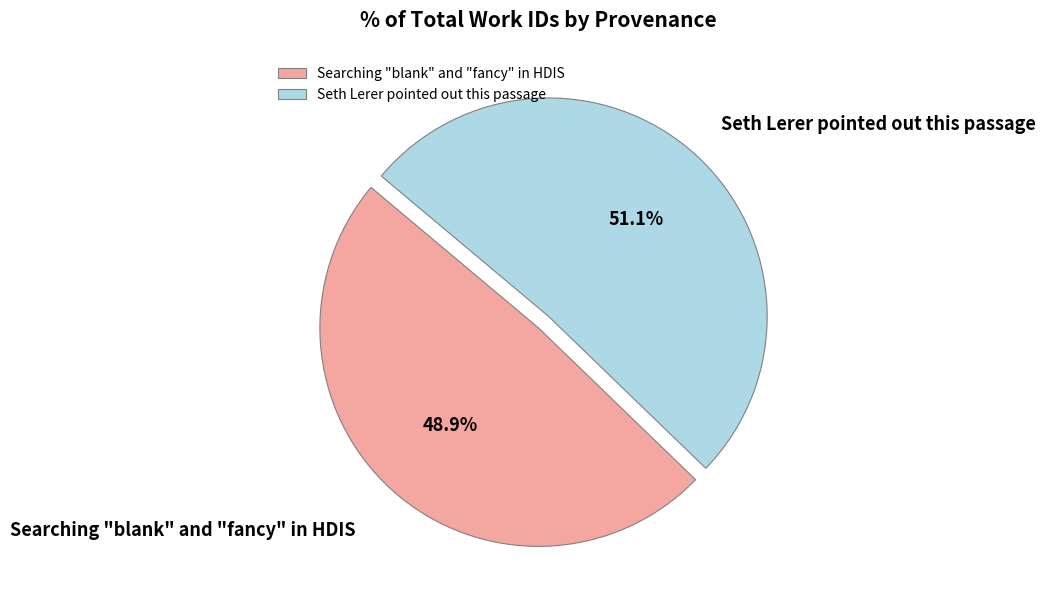

Approximately how many times larger is the value at Searching "blank" and "fancy" in HDIS compared to Seth Lerer pointed out this passage?

1.0